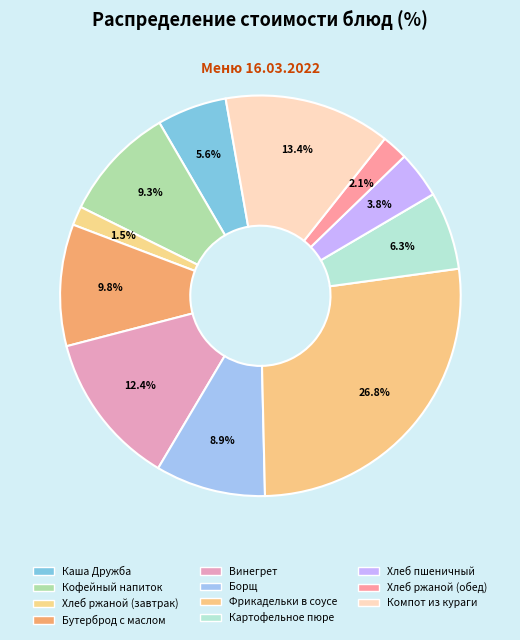

What is the total percentage of Фрикадельки в соусе and Каша Дружба?

32.4%